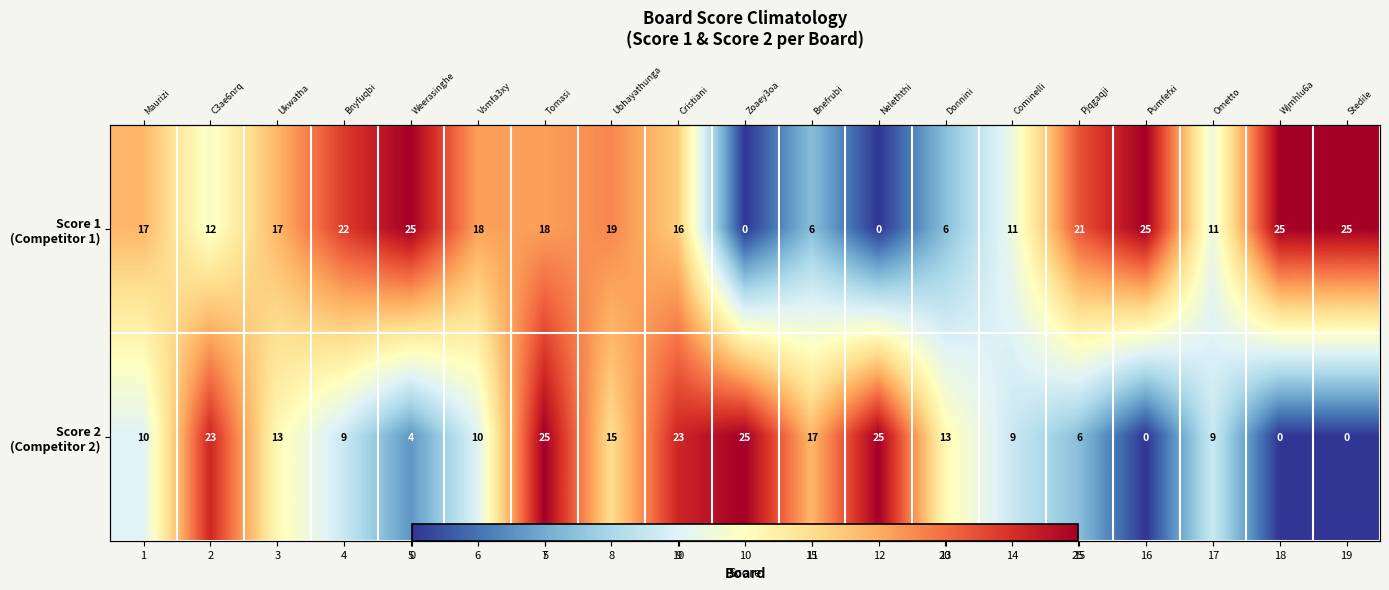

Which series has the largest range (max minus min)?

Score 1 (Competitor 1)